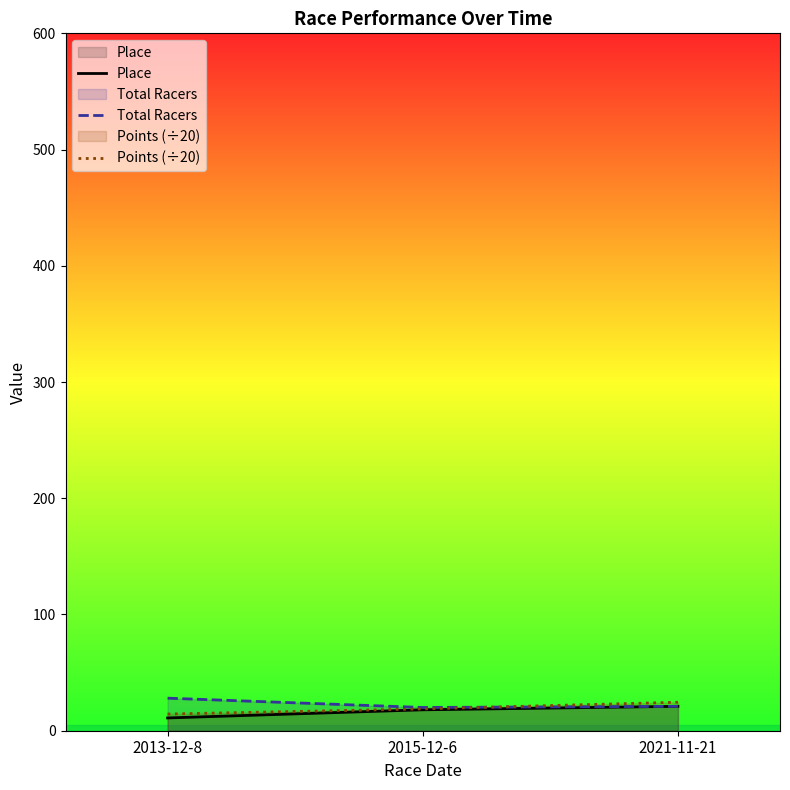

List the series in order of their peak value, highest first.

Total Racers, Points (÷20), Place